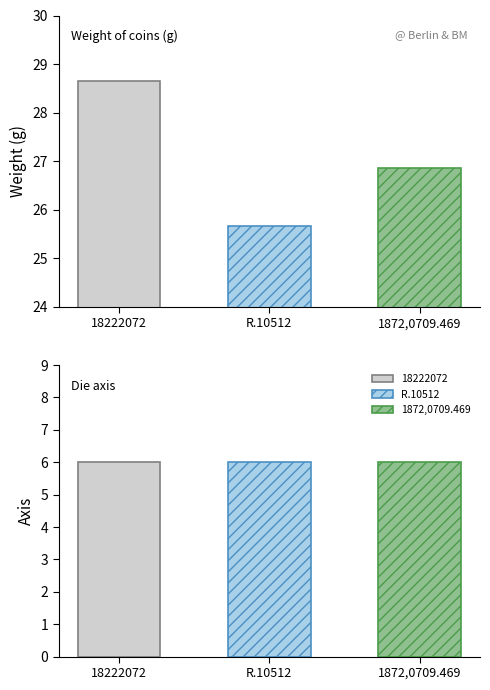

How many bars are there in total?

6